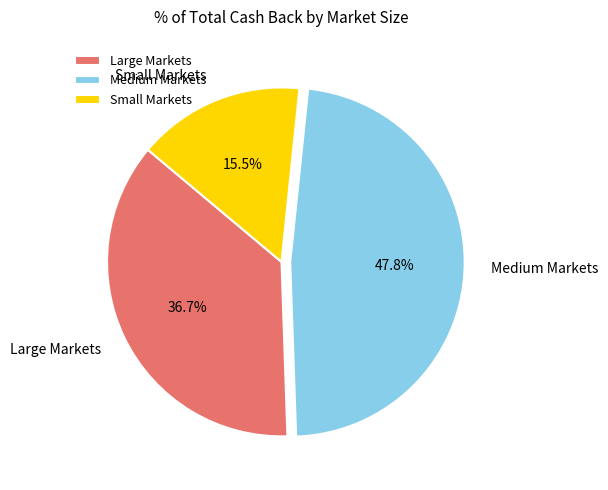

Rank the categories by value from highest to lowest.

Medium Markets, Large Markets, Small Markets